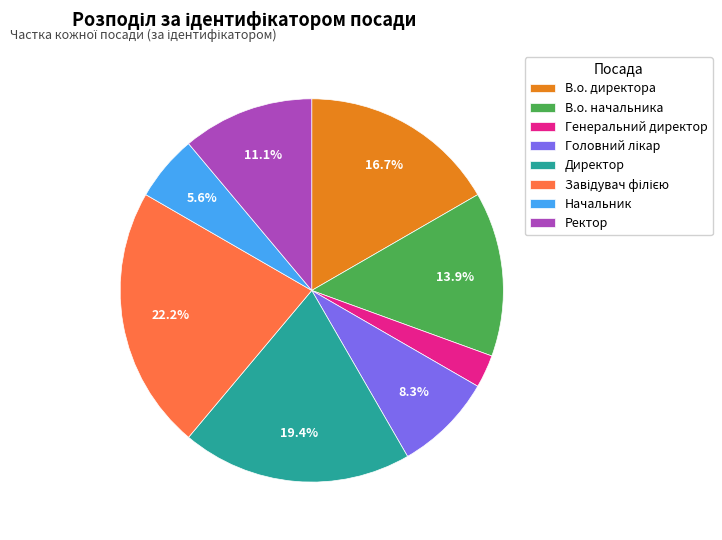

Is it true that Генеральний директор is 3% of the pie?

True